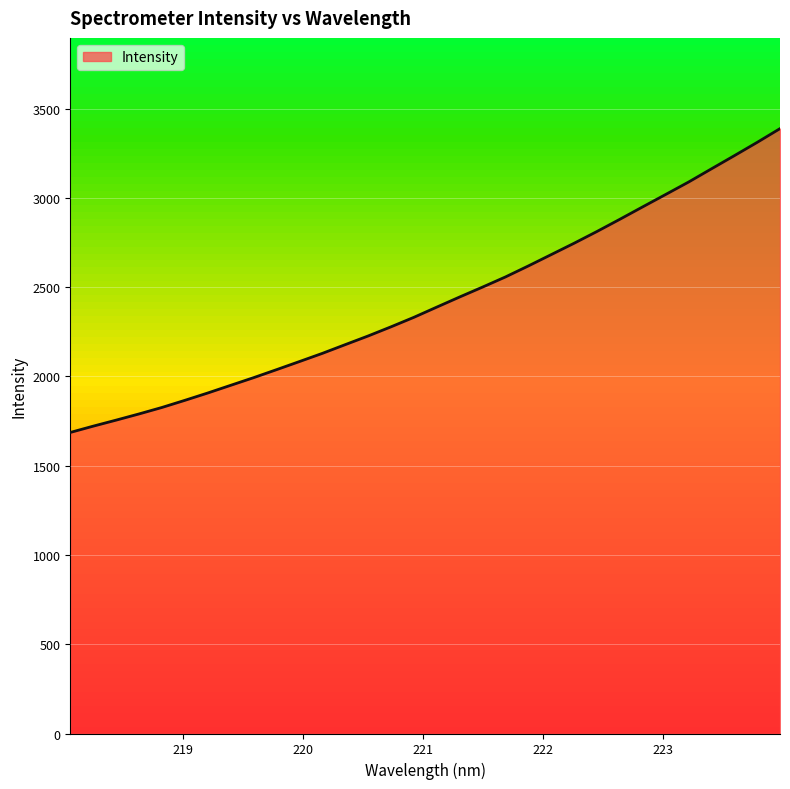

What is the difference between the maximum and minimum values?

1701.9